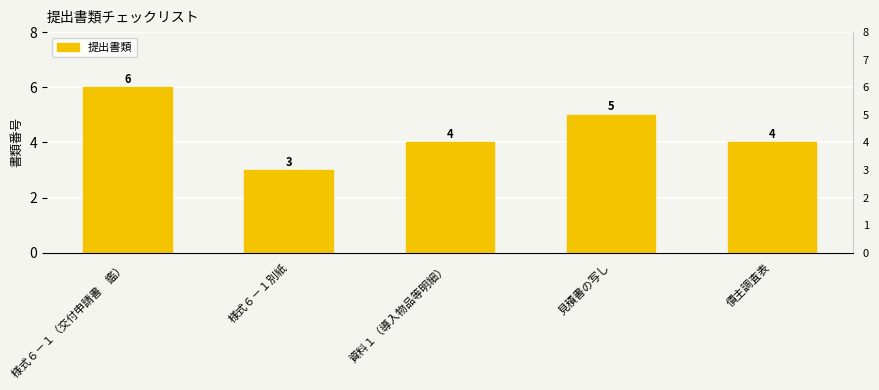

Are the bars grouped side by side (vs. stacked)?

No